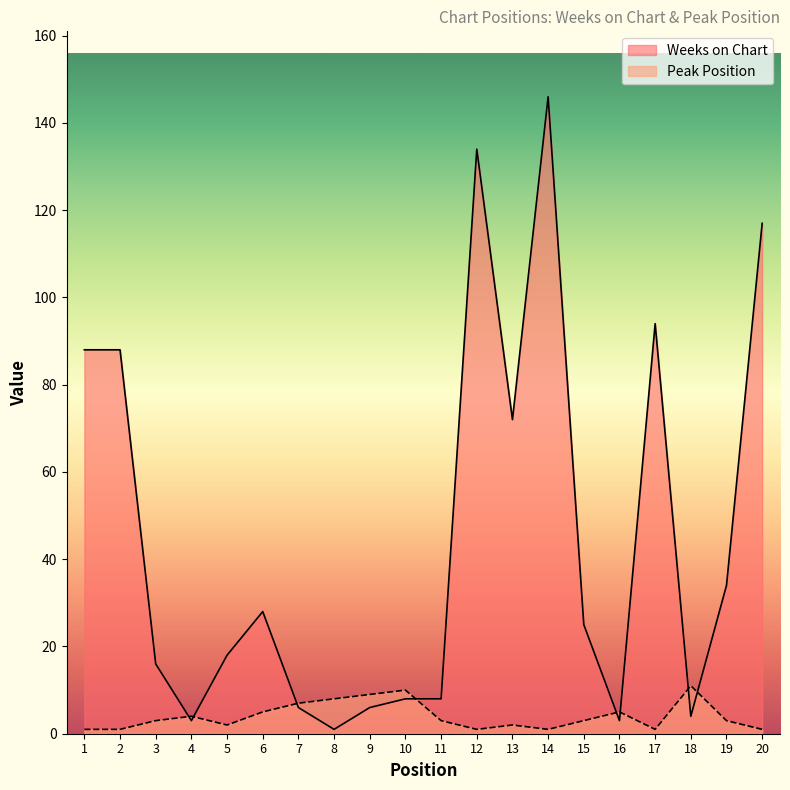

How many lines are shown in the chart?

2